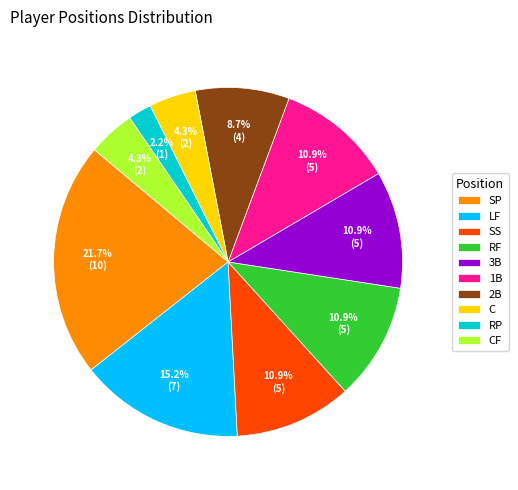

Combined, do SS and SP account for over 50%?

No